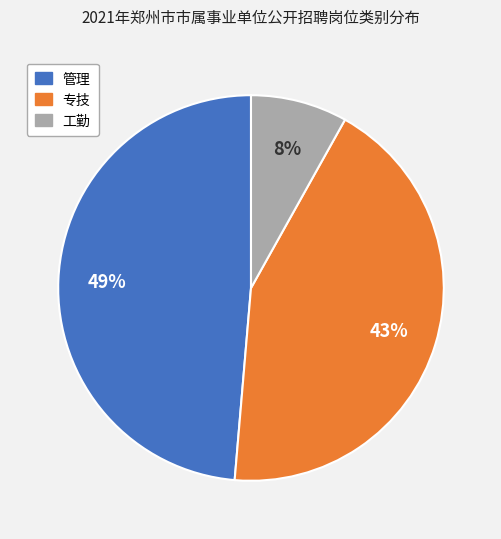

Rank the categories by value from lowest to highest.

工勤, 专技, 管理